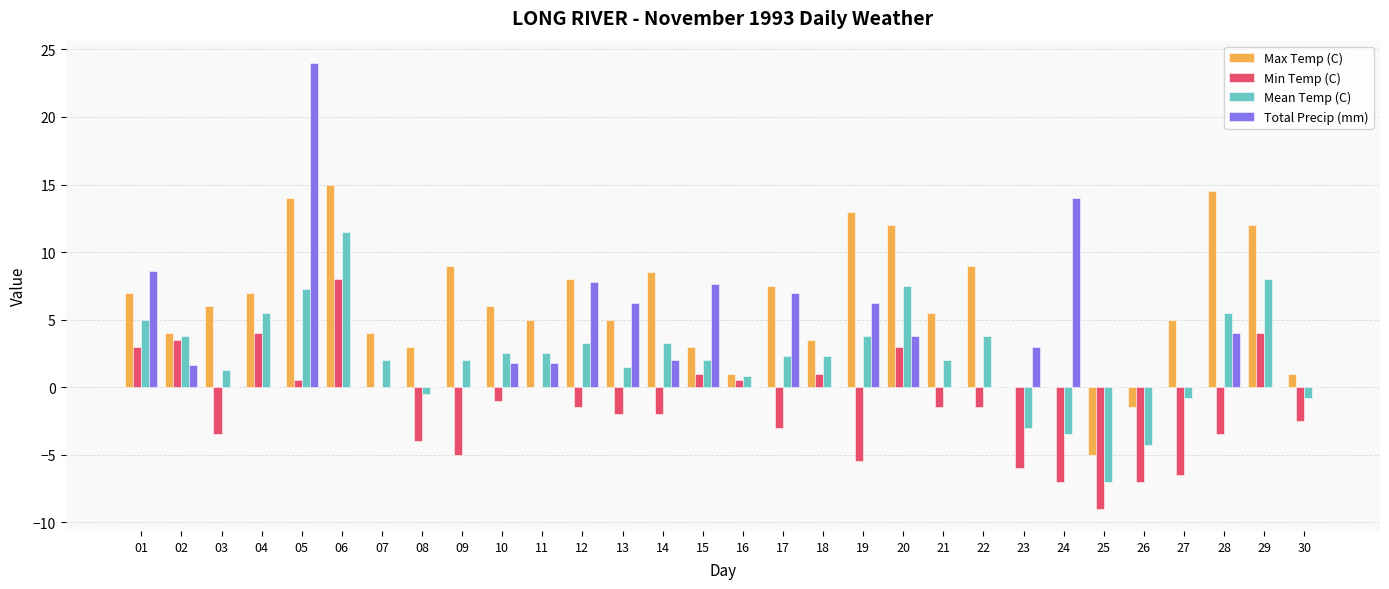

What is the sum of all Min Temp (C) values?

-43.5